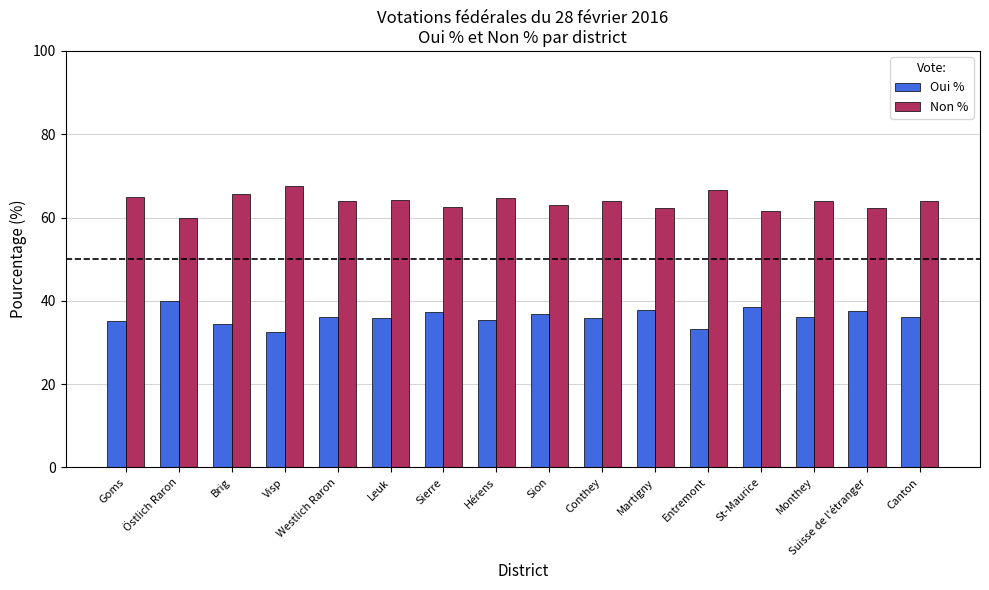

What is the sum of all Non % values?

1021.1